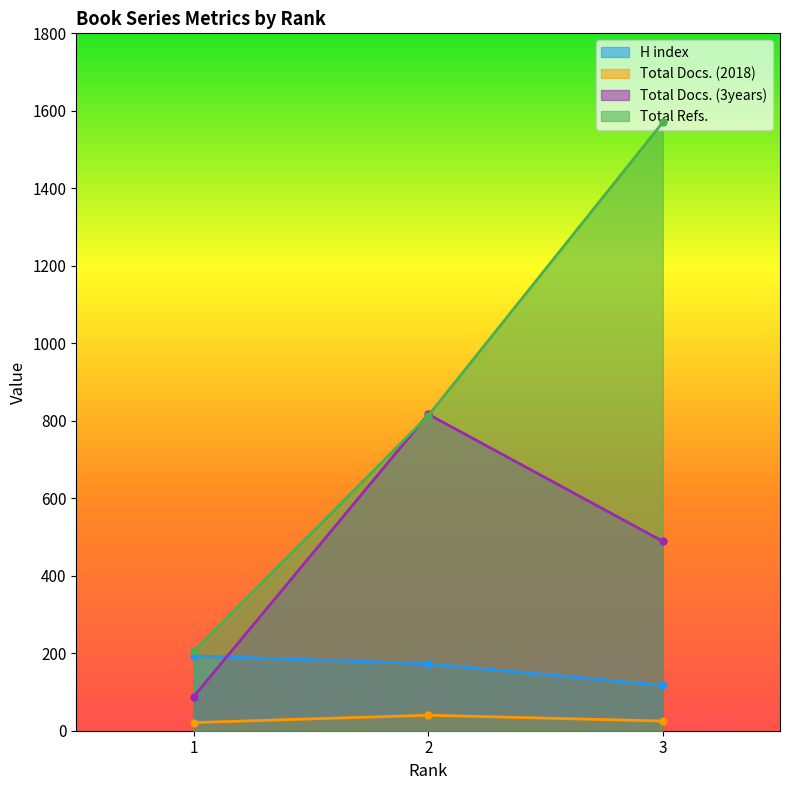

The value of Total Docs. (2018) at 2 is 67. True or false?

False